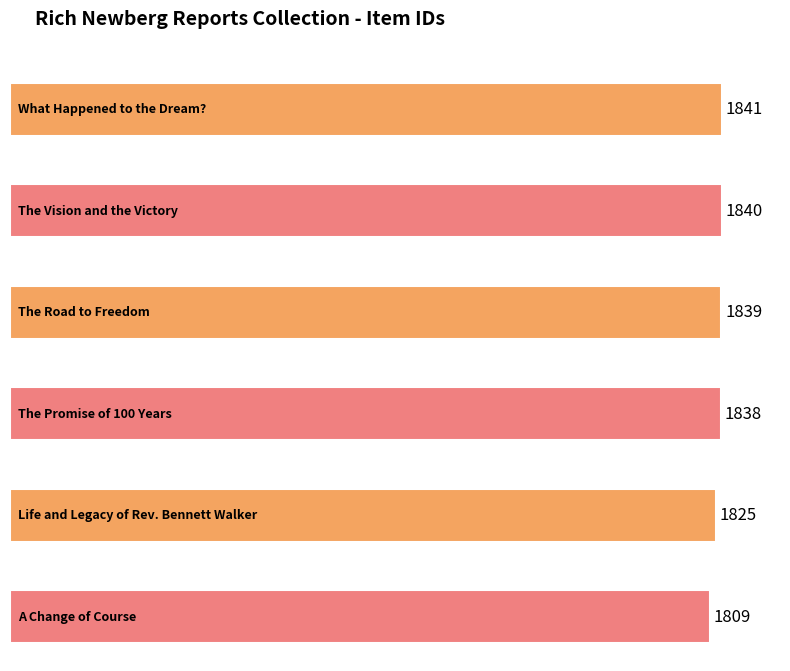

List the labels in order of value, smallest first.

A Change of Course, Life and Legacy of Rev. Bennett Walker, The Promise of 100 Years, The Road to Freedom, The Vision and the Victory, What Happened to the Dream?